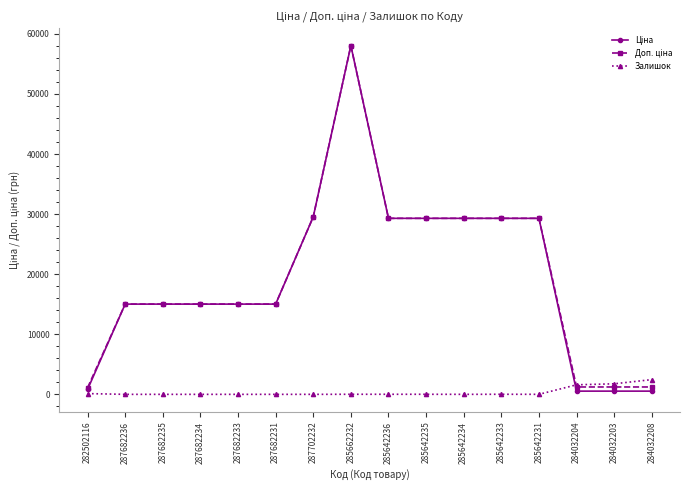

True or false: Залишок has a value of 4.0 at 285642231.

True